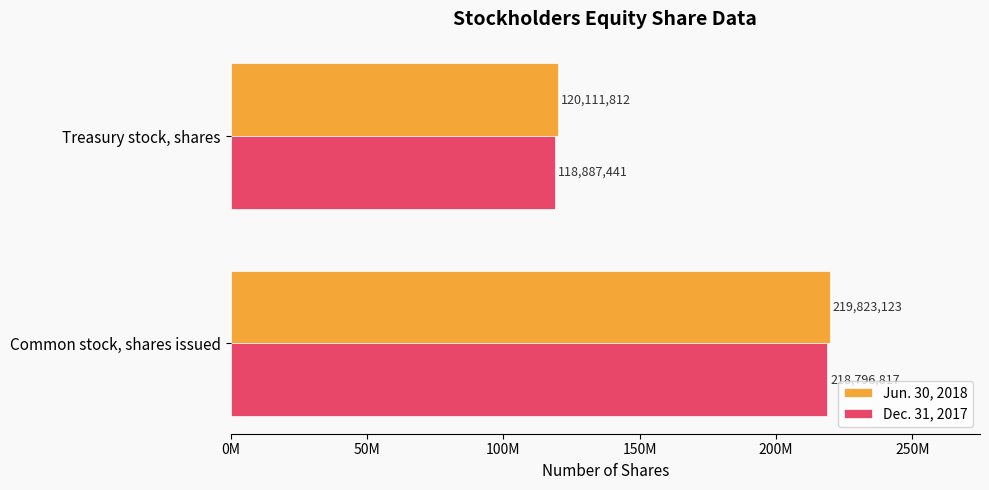

Reading right to left, what are all the values shown in this chart?

Jun. 30, 2018: 120111812	219823123
Dec. 31, 2017: 118887441	218796817